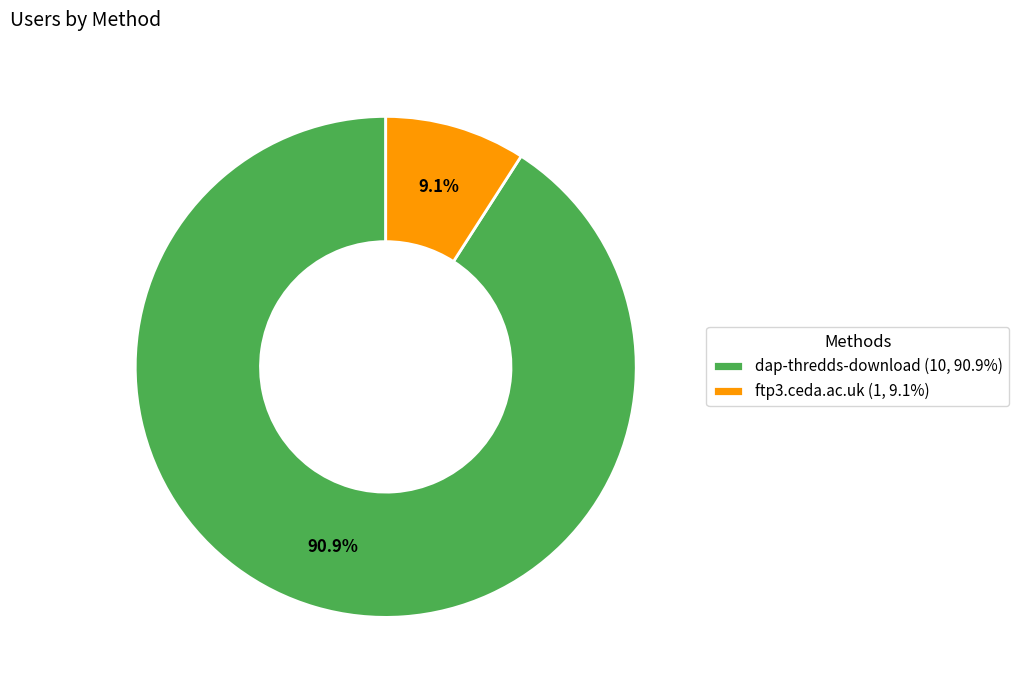

The dap-thredds-download slice represents 91% of the pie. True or false?

True